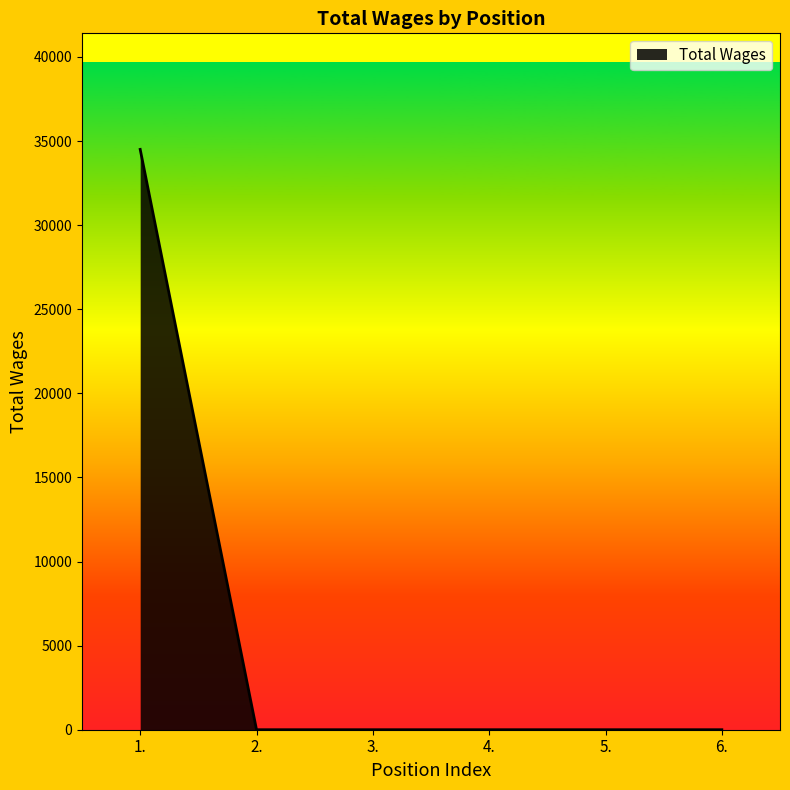

How many lines are shown in the chart?

1